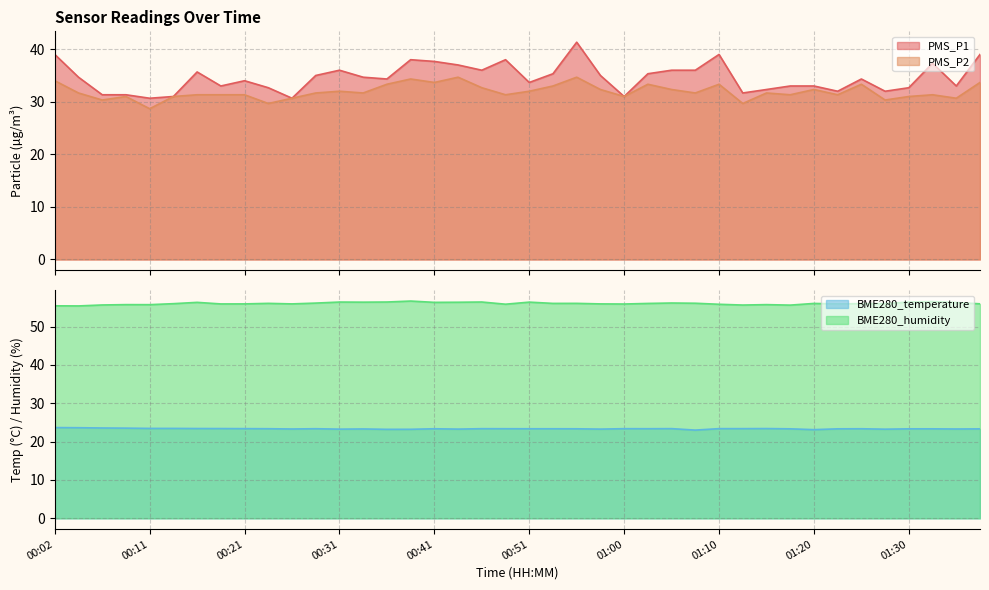

List the labels in order of BME280_temperature value, smallest first.

01:08, 01:20, 00:36, 00:38, 01:28, 00:31, 00:43, 00:58, 00:26, 01:35, 00:33, 01:38, 01:18, 01:23, 01:30, 01:33, 00:55, 00:41, 00:51, 00:53, 01:25, 00:24, 00:29, 00:48, 01:03, 00:46, 01:00, 00:21, 01:05, 01:10, 01:13, 00:19, 01:15, 00:16, 00:11, 00:14, 00:09, 00:07, 00:04, 00:02